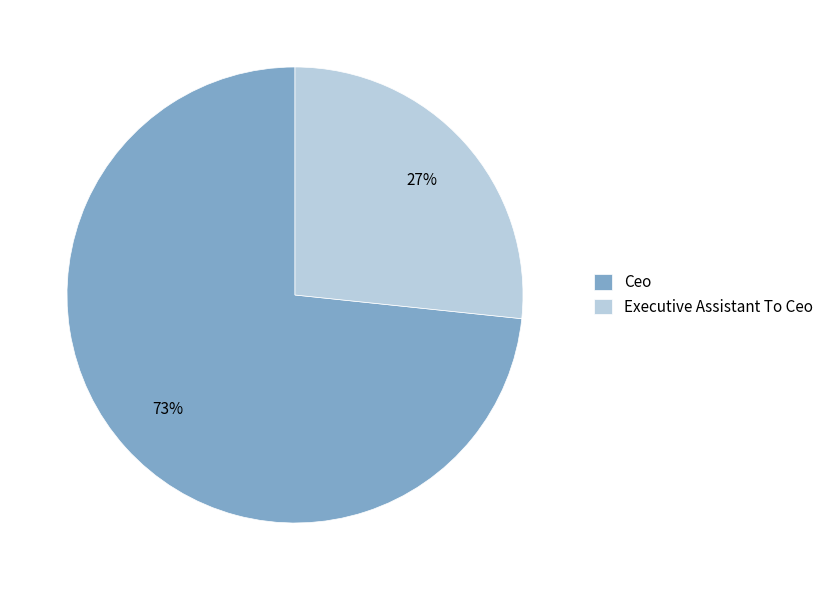

What is the smallest slice in the pie chart?

Executive Assistant To Ceo